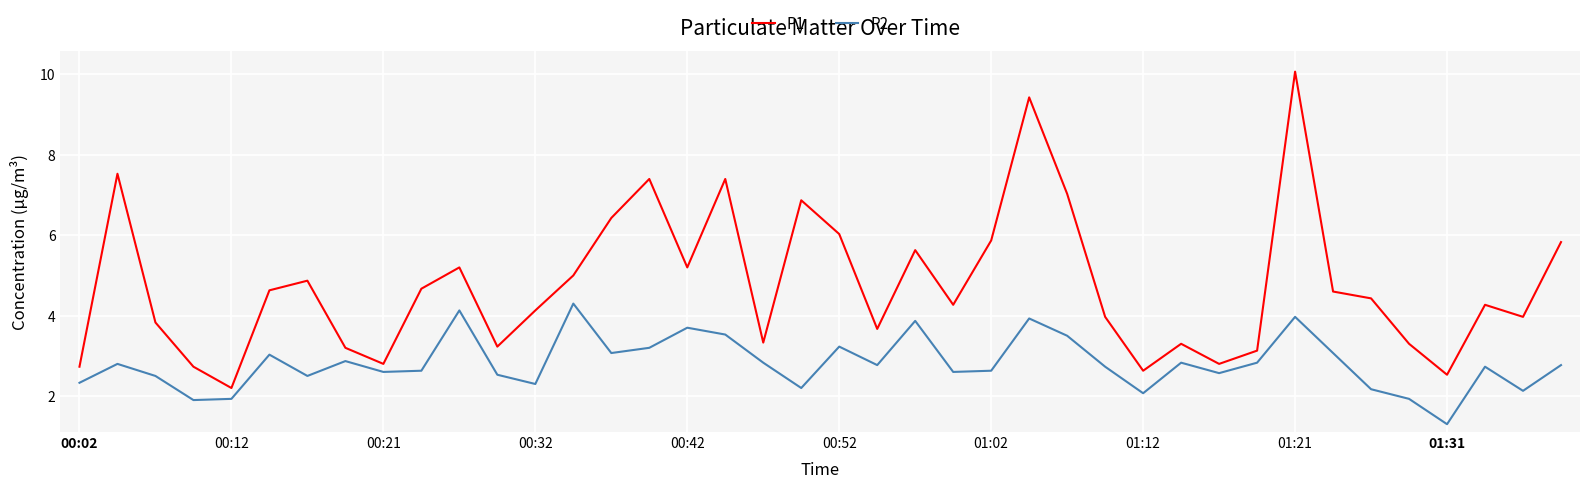

In P1, how many points are lower than both neighbors (excluding endpoints)?

11